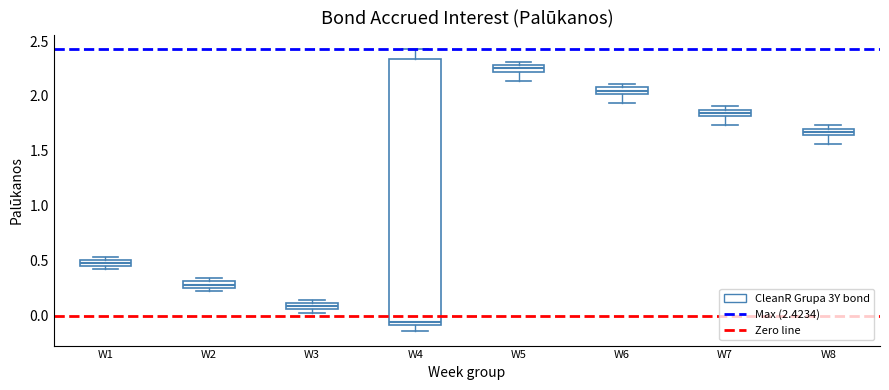

Comparing the boxes themselves (not the whiskers), which one is the tallest?

W4